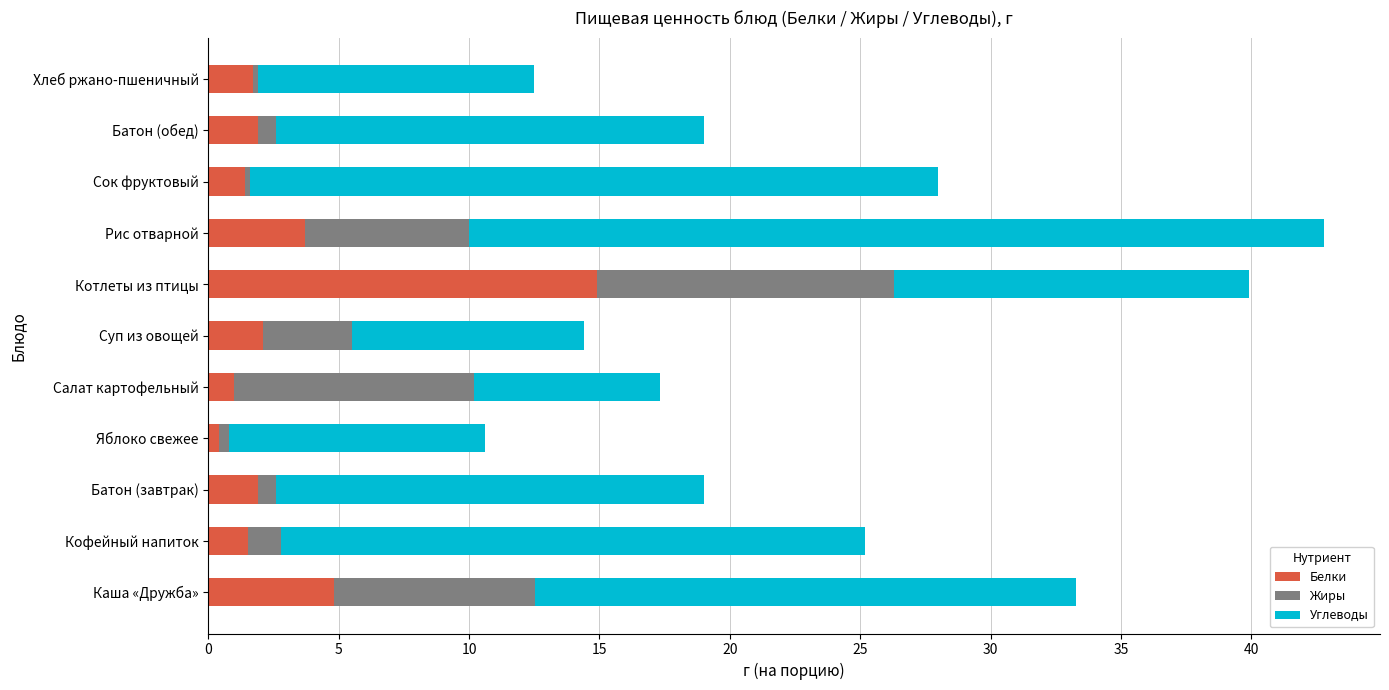

At which category is the sum across all series the highest?

Рис отварной